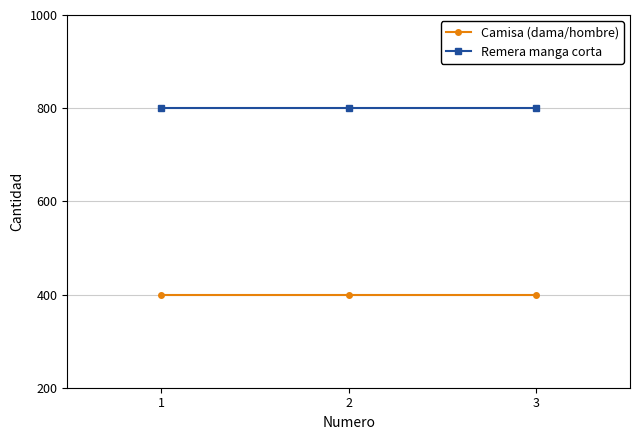

What is the spread (max minus min) of values at 2?

400